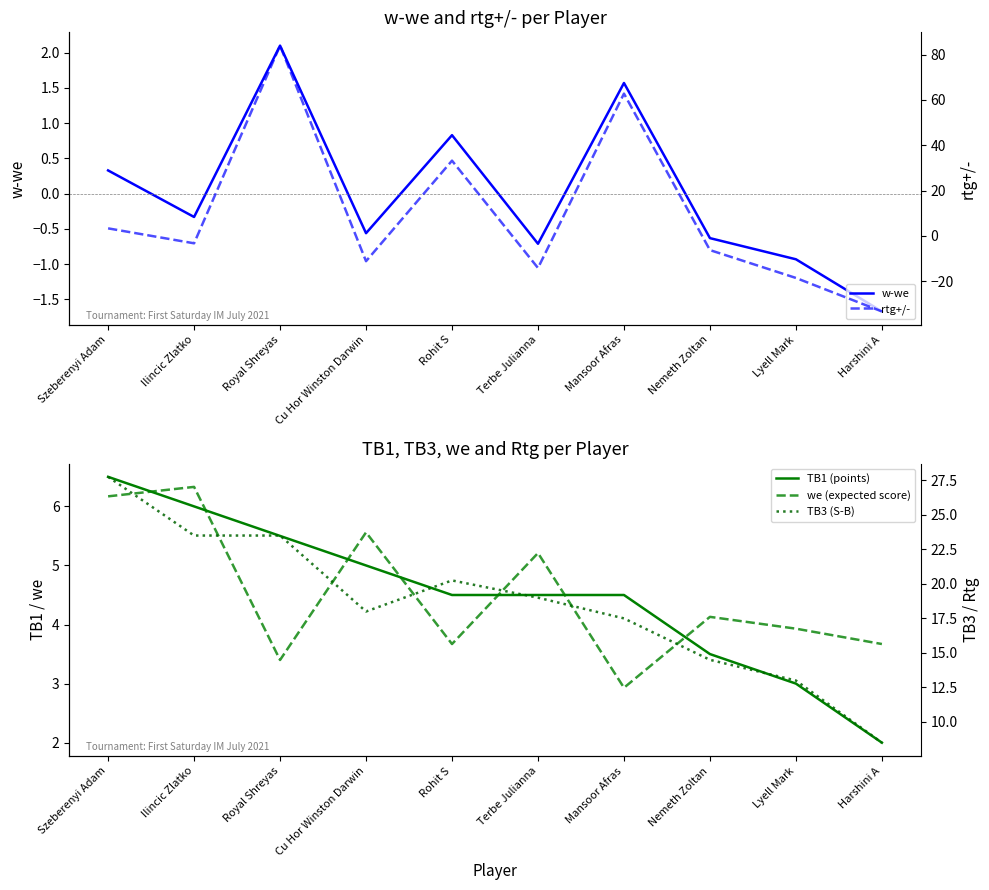

The value of w-we at Ilincic Zlatko is -0.3. True or false?

True